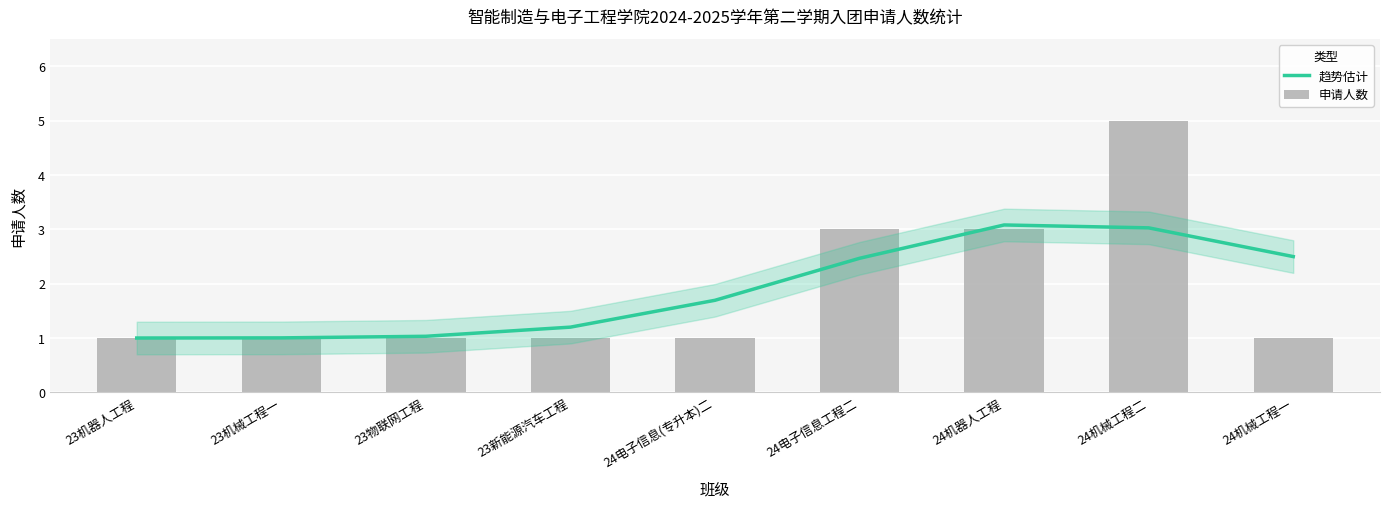

What position from the right is 23机器人工程?

9